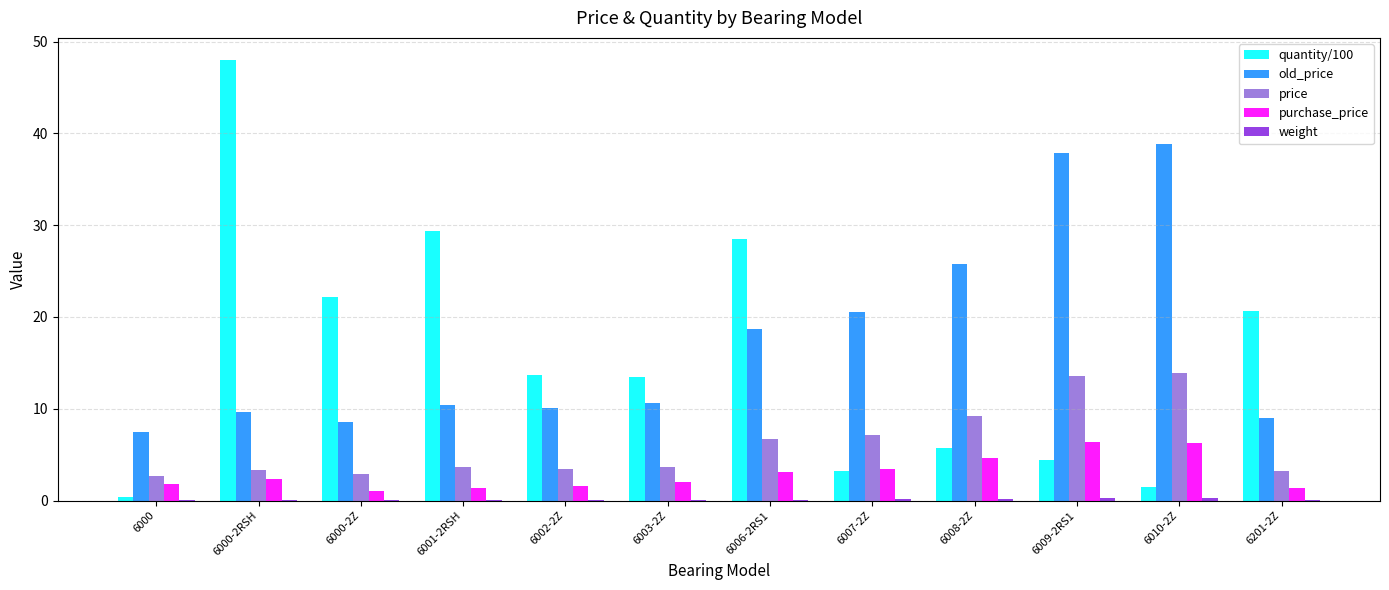

What is the total value across all series at 6000?

12.4